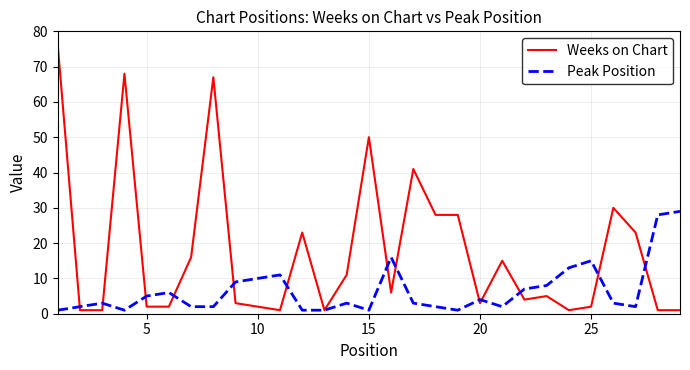

Which series has the widest spread of values?

Weeks on Chart